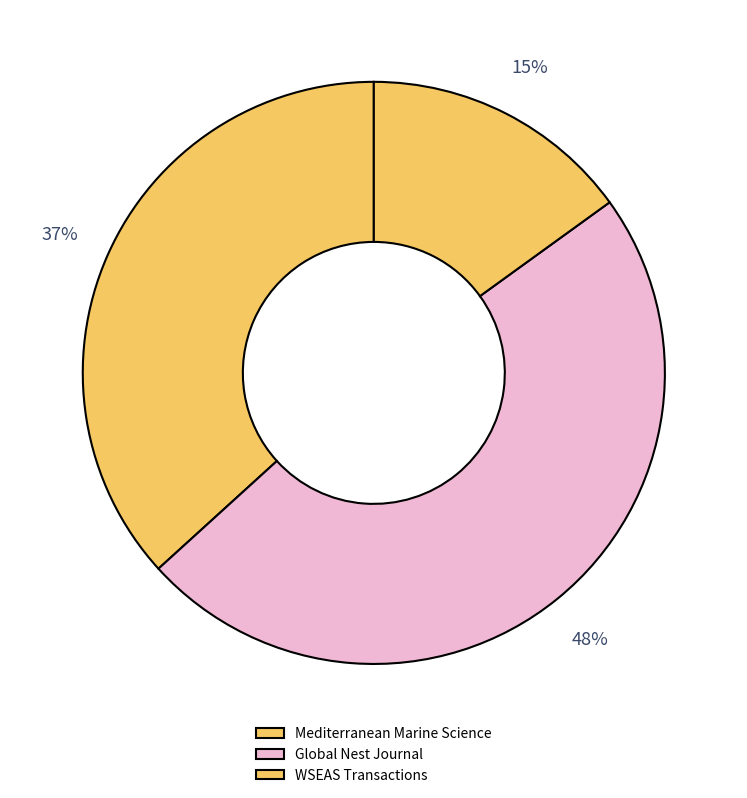

How many slices are in this pie chart?

3